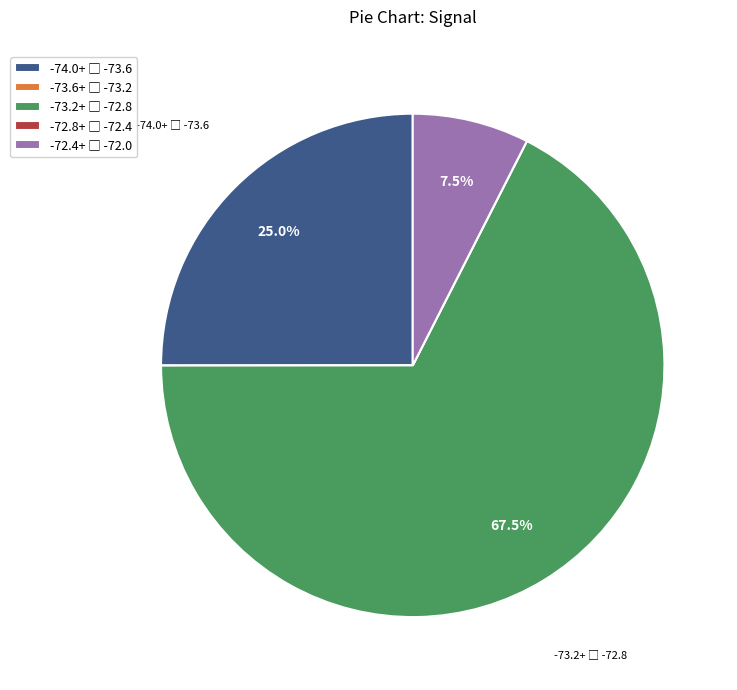

Is there any slice that represents more than half of the pie?

Yes